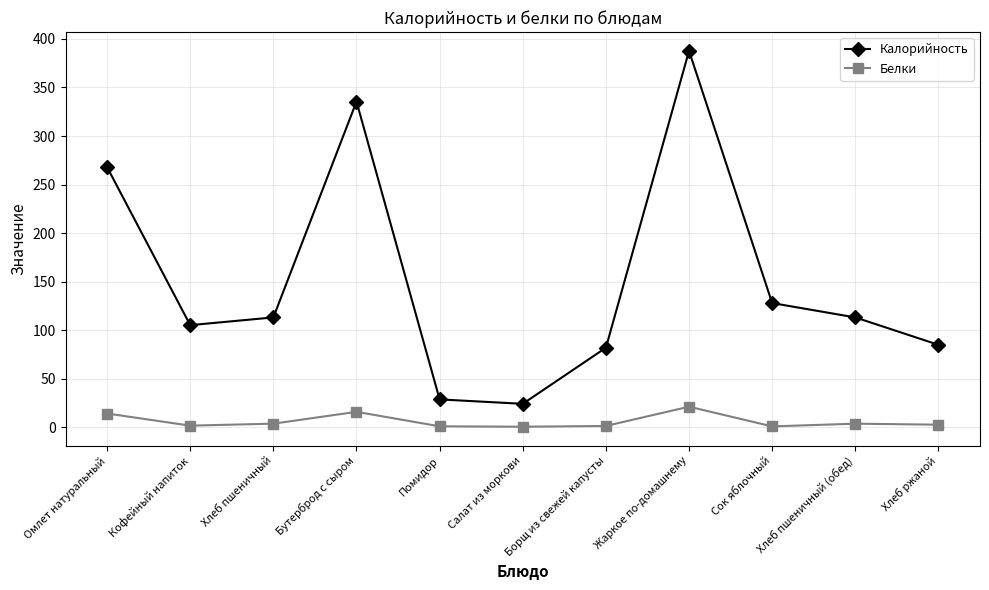

What is the difference between the highest and lowest values at Жаркое по-домашнему?

366.4